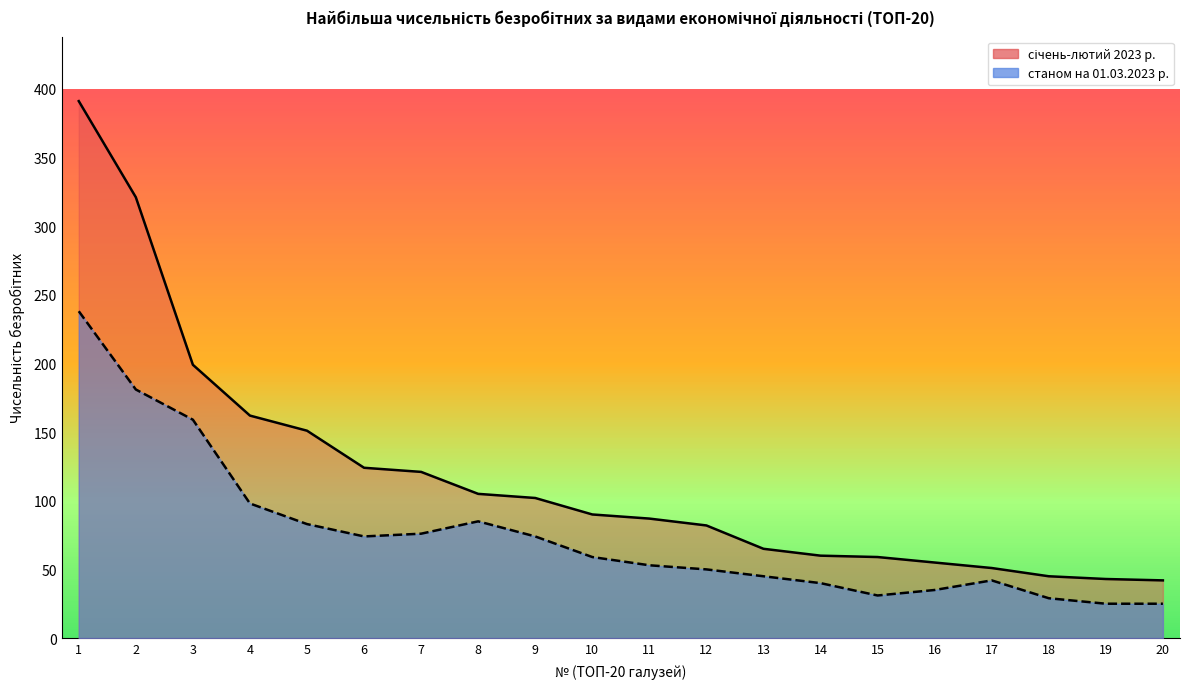

Reading right to left, what are all the values shown in this chart?

січень-лютий 2023 р.: 20=42	19=43	18=45	17=51	16=55	15=59	14=60	13=65	12=82	11=87	10=90	9=102	8=105	7=121	6=124	5=151	4=162	3=199	2=321	1=391
станом на 01.03.2023 р.: 20=25	19=25	18=29	17=42	16=35	15=31	14=40	13=45	12=50	11=53	10=59	9=74	8=85	7=76	6=74	5=83	4=98	3=159	2=181	1=238